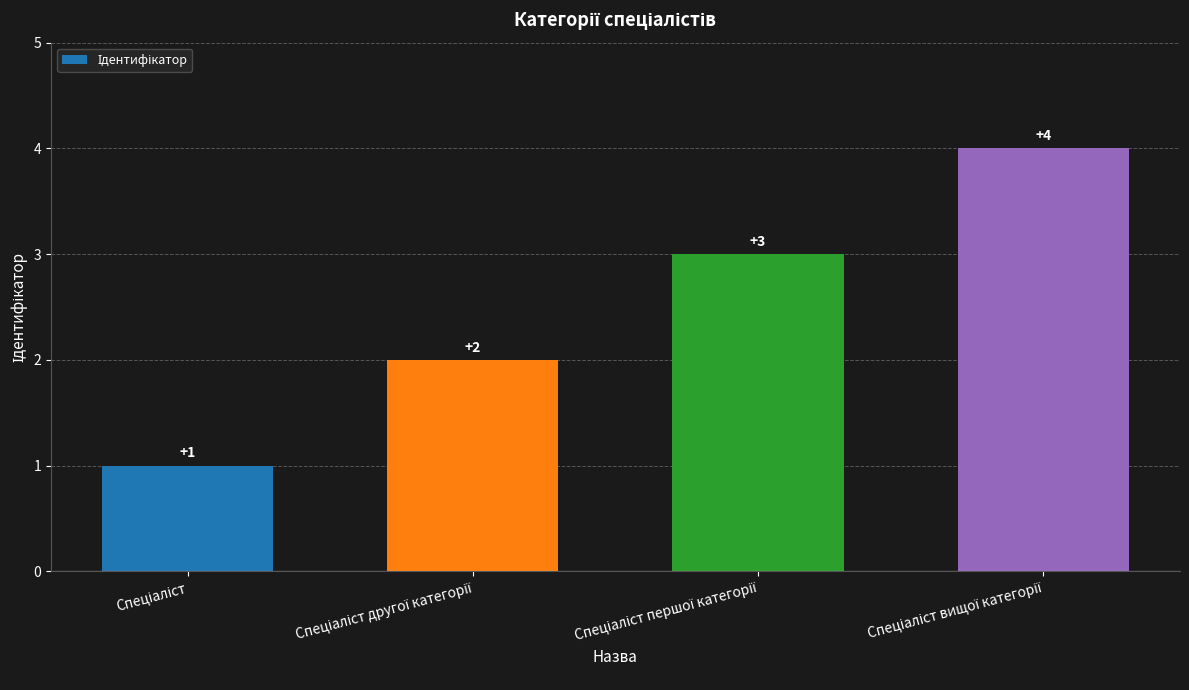

Reading left to right, extract all data points from this chart.

1	2	3	4